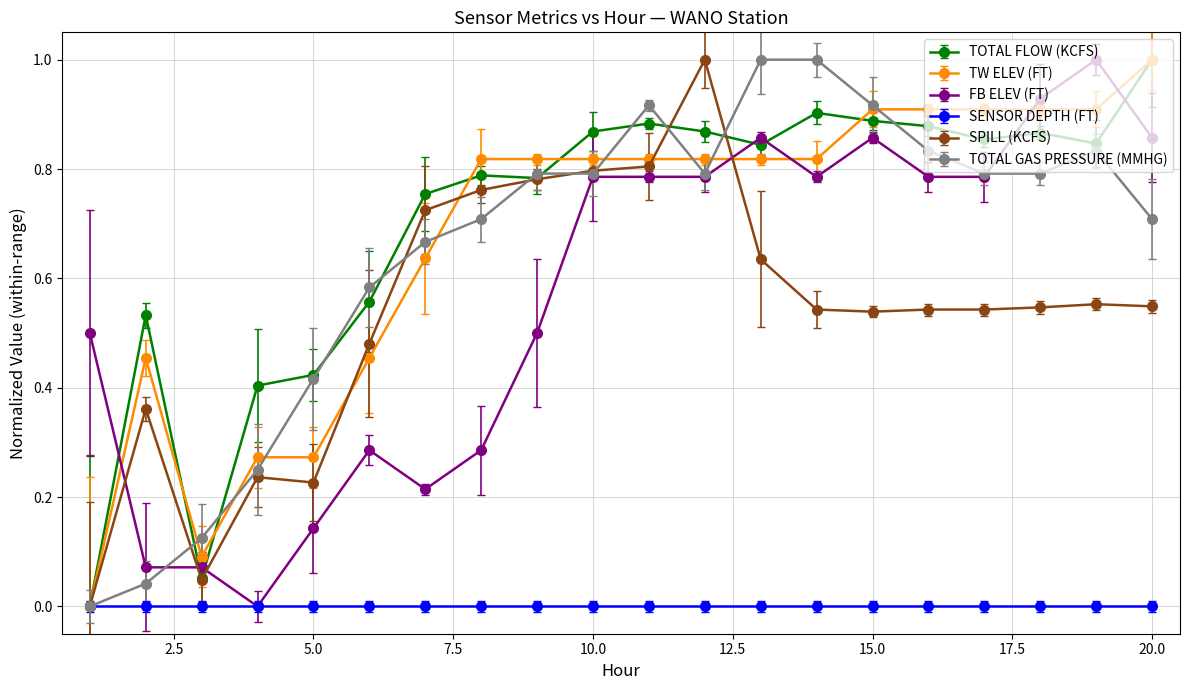

Reading left to right, list all the values displayed in this chart.

TOTAL FLOW (KCFS): 0.0	0.5	0.1	0.4	0.4	0.6	0.8	0.8	0.8	0.9	0.9	0.9	0.8	0.9	0.9	0.9	0.9	0.9	0.8	1.0
TW ELEV (FT): 0.0	0.5	0.1	0.3	0.3	0.5	0.6	0.8	0.8	0.8	0.8	0.8	0.8	0.8	0.9	0.9	0.9	0.9	0.9	1.0
FB ELEV (FT): 0.5	0.1	0.1	0.0	0.1	0.3	0.2	0.3	0.5	0.8	0.8	0.8	0.9	0.8	0.9	0.8	0.8	0.9	1.0	0.9
SPILL (KCFS): 0.0	0.4	0.0	0.2	0.2	0.5	0.7	0.8	0.8	0.8	0.8	1.0	0.6	0.5	0.5	0.5	0.5	0.5	0.6	0.5
TOTAL GAS PRESSURE (MMHG): 0.0	0.0	0.1	0.2	0.4	0.6	0.7	0.7	0.8	0.8	0.9	0.8	1.0	1.0	0.9	0.8	0.8	0.8	0.8	0.7